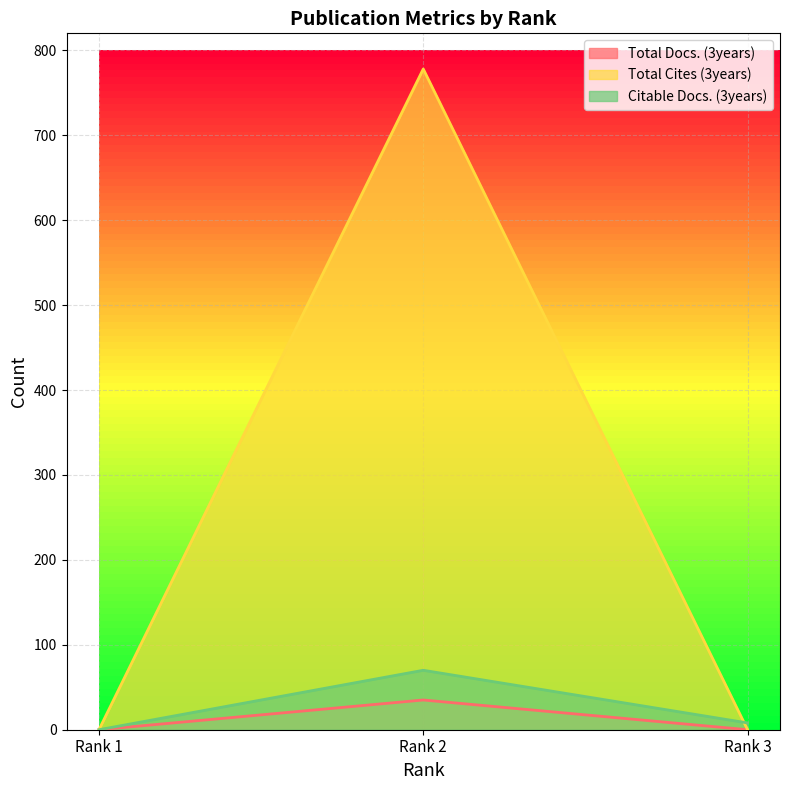

Between Rank 1 and Rank 2, which is larger?

Rank 2